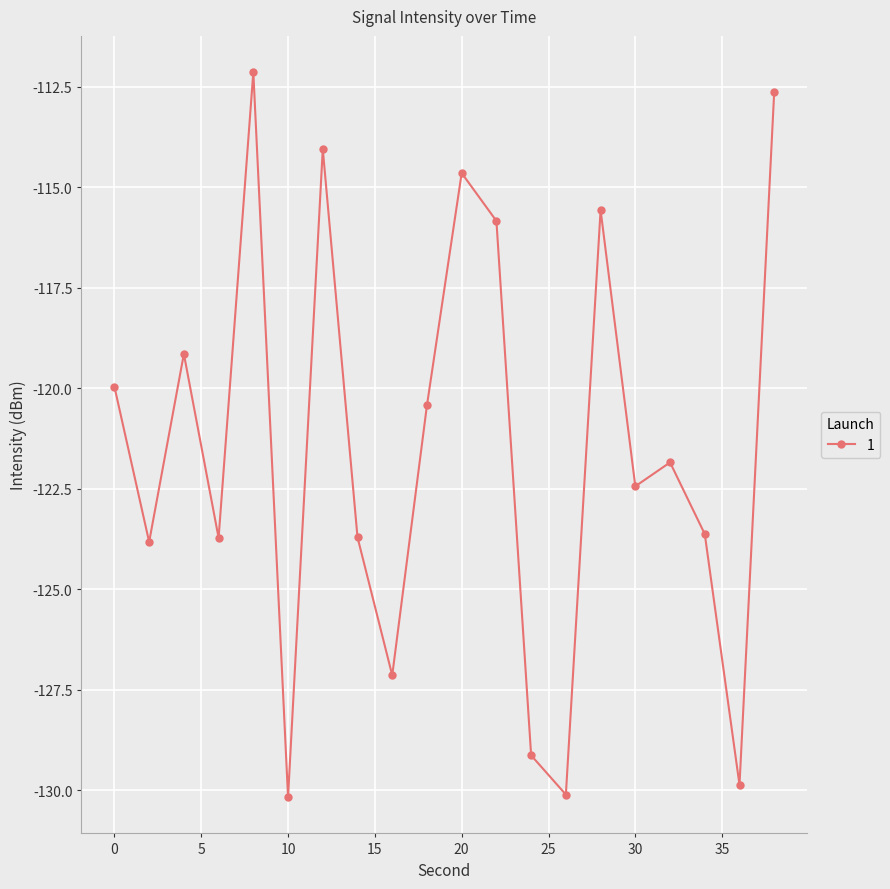

What is the value of the 9th point from the left?

-127.1